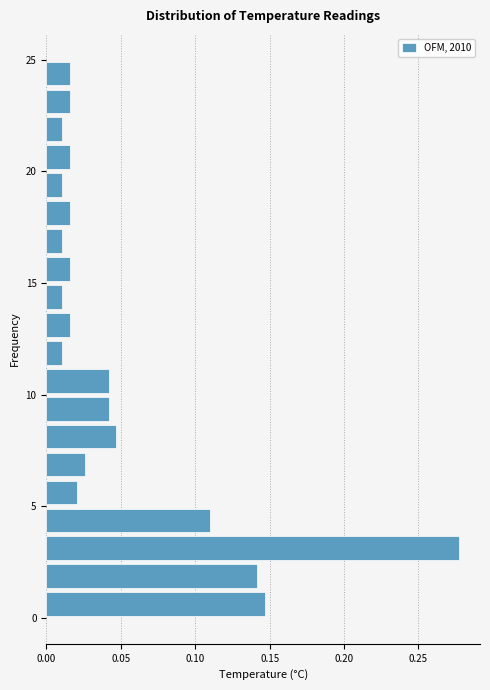

Around what value on the y-axis is the longest bar? Give the approximate position of its centre, as read against the axis.

3.0